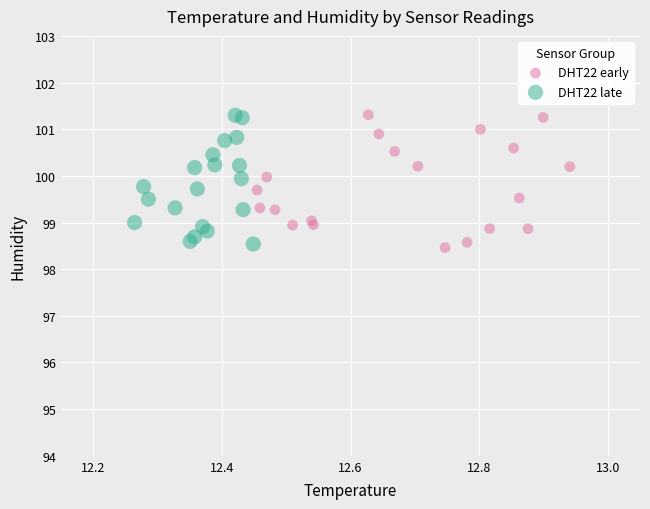

Which series reaches the minimum Y coordinate?

DHT22 early